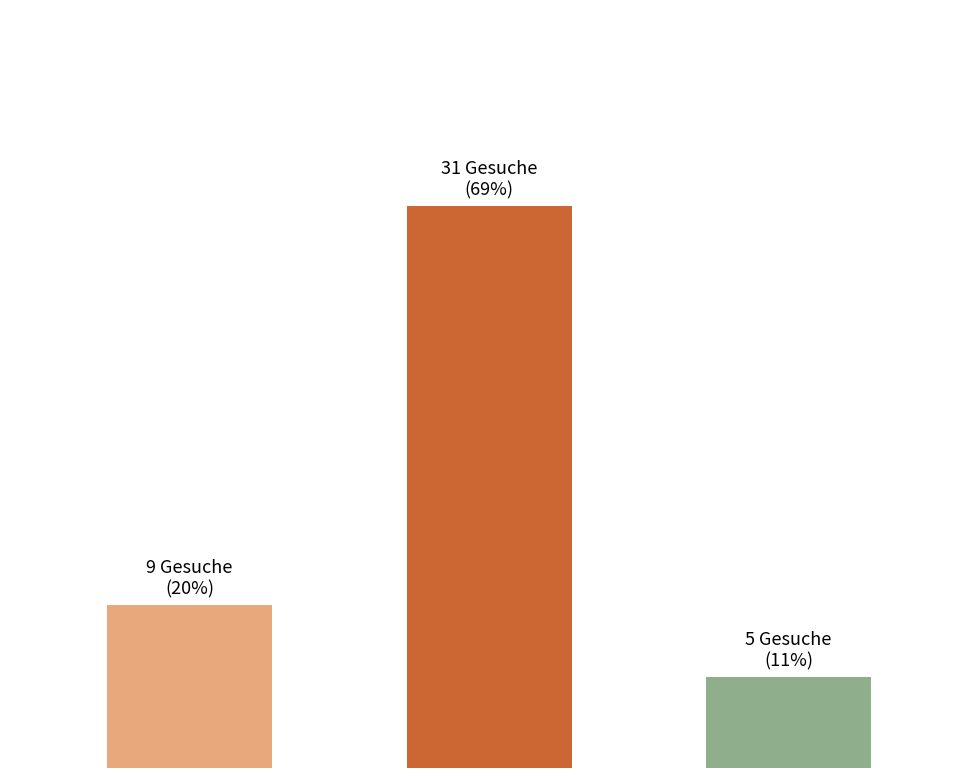

Does the chart contain any negative values?

No